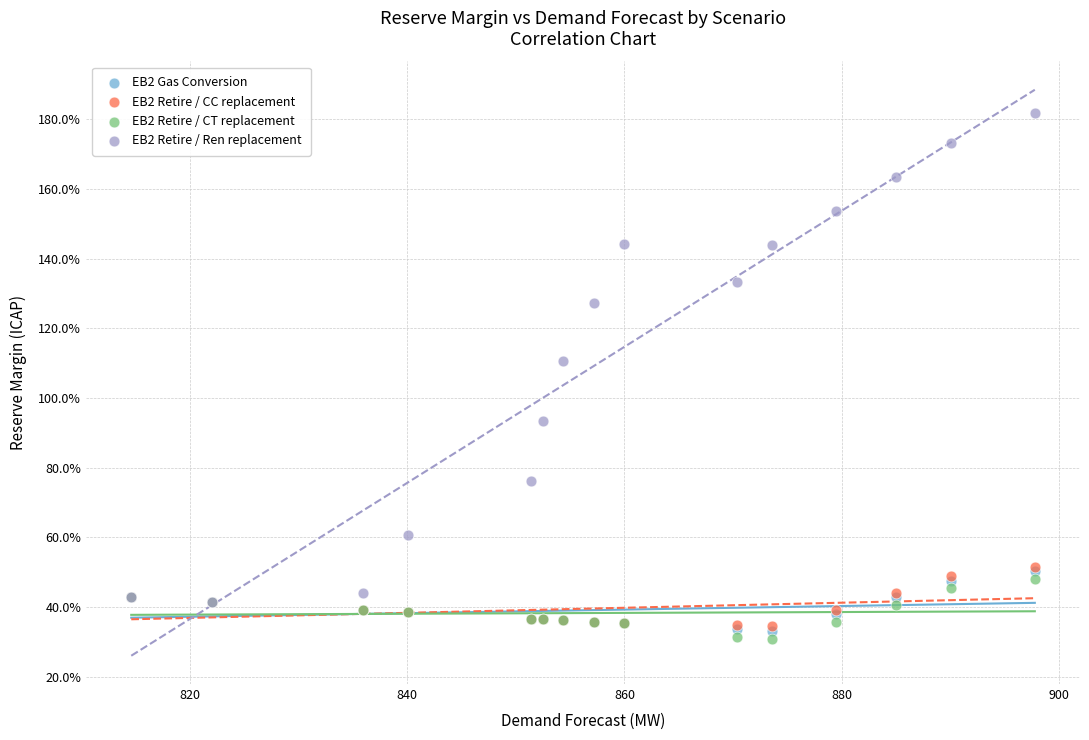

What are all the series names shown in the legend?

EB2 Gas Conversion, EB2 Retire / CC replacement, EB2 Retire / CT replacement, EB2 Retire / Ren replacement